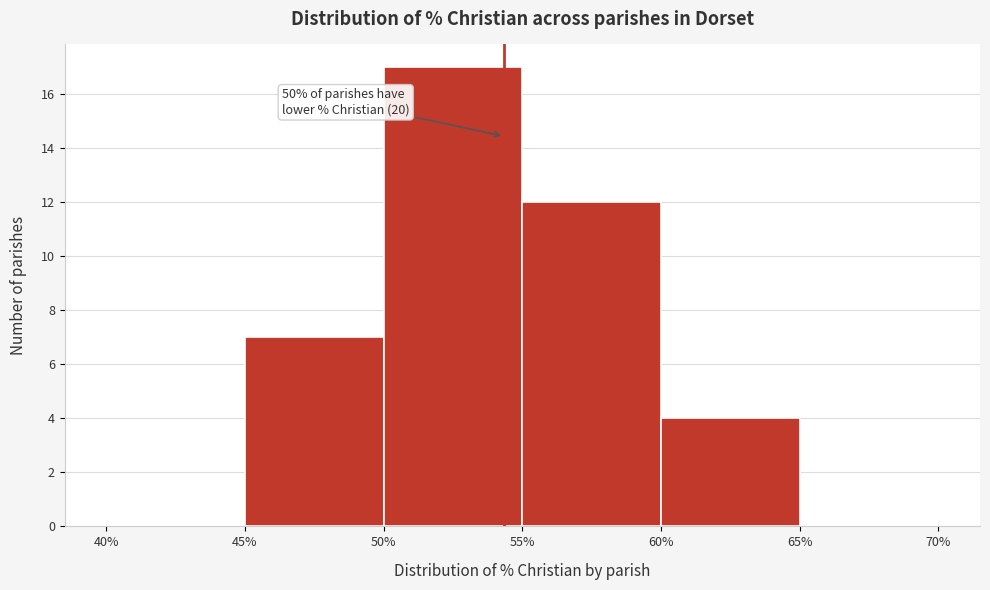

Over which range of the x-axis is the bar tallest?

50% to 55%